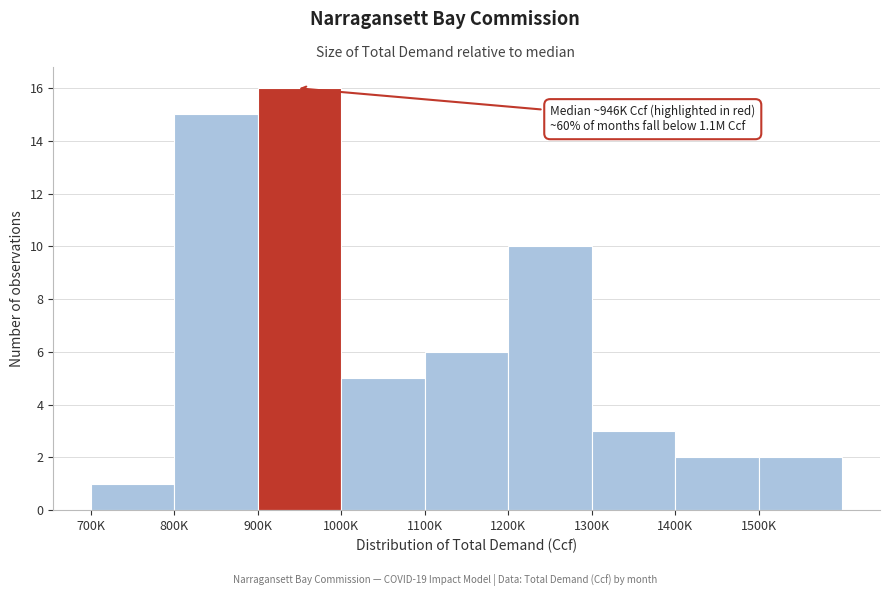

Reading left to right, extract all data points from this chart.

700K=1	800K=15	900K=16	1000K=5	1100K=6	1200K=10	1300K=3	1400K=2	1500K=2